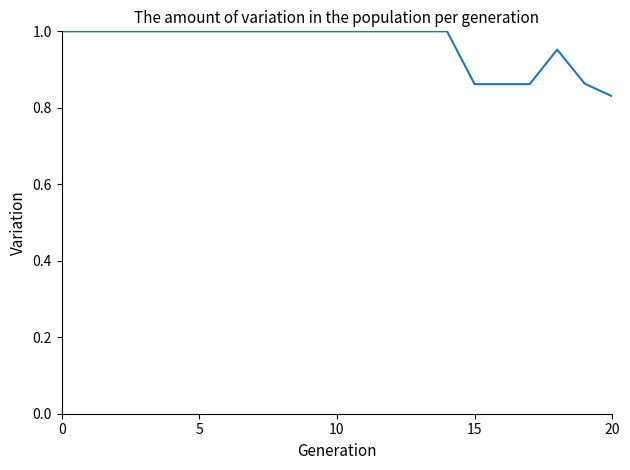

Reading right to left, what are all the values shown in this chart?

0.8	0.9	1.0	0.9	0.9	0.9	1.0	1.0	1.0	1.0	1.0	1.0	1.0	1.0	1.0	1.0	1.0	1.0	1.0	1.0	1.0